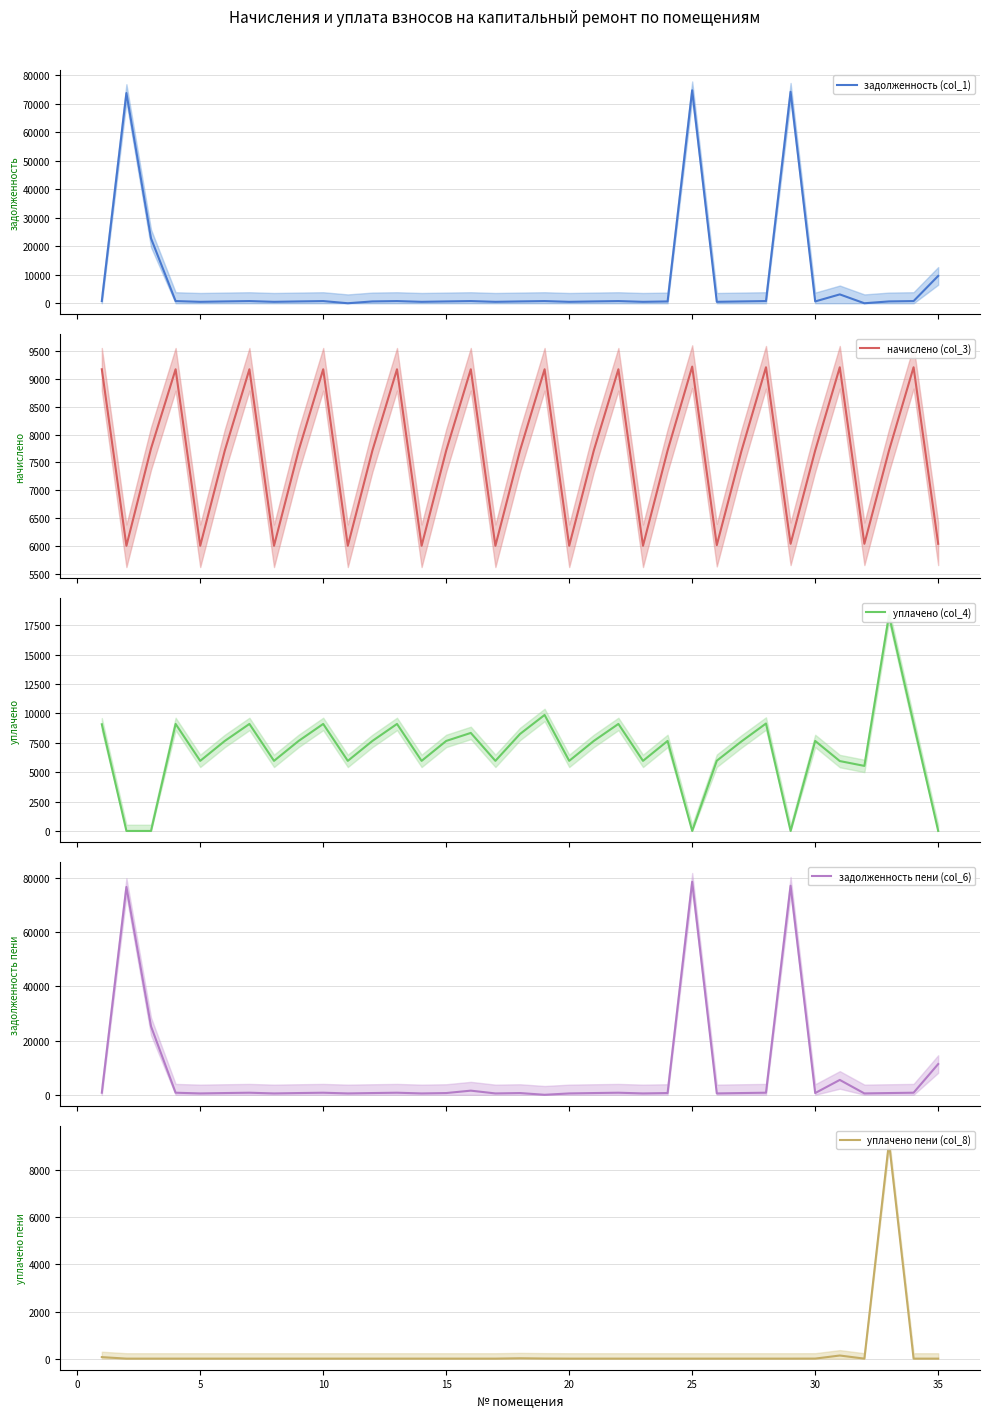

What is the lowest value of the начислено (col_3) series?

6005.9